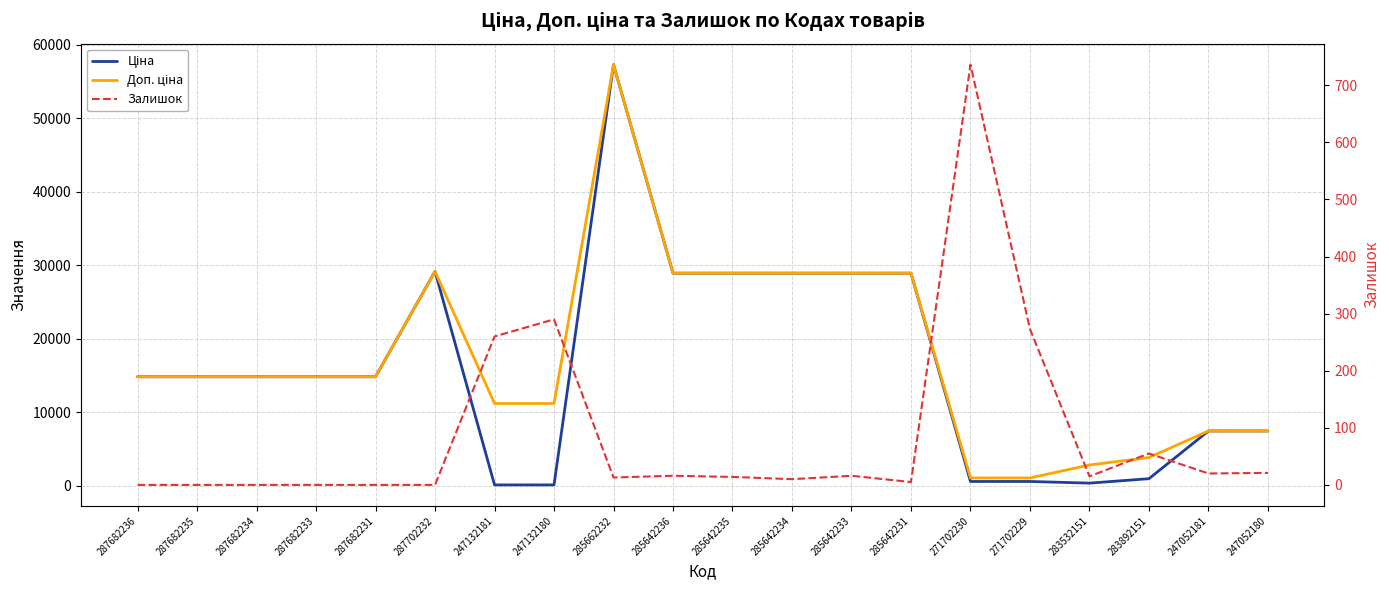

Is this an area chart (filled region under the line)?

No